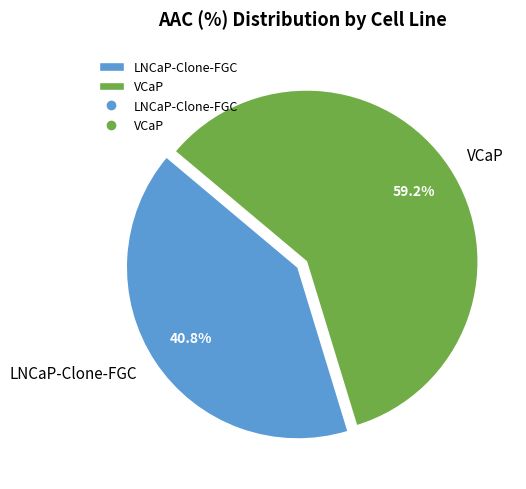

Which category has the smallest portion of the pie?

LNCaP-Clone-FGC